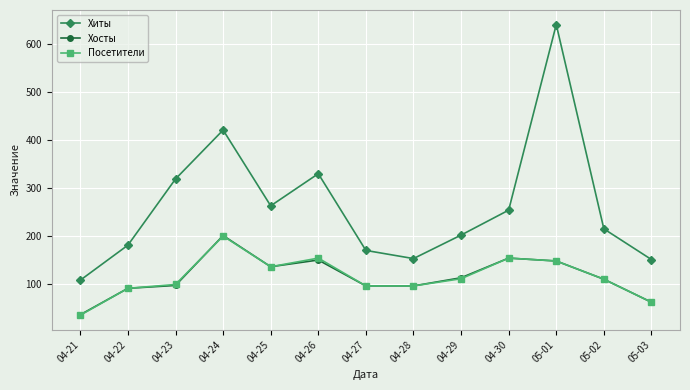

What is the sum of all Хосты values?

1477